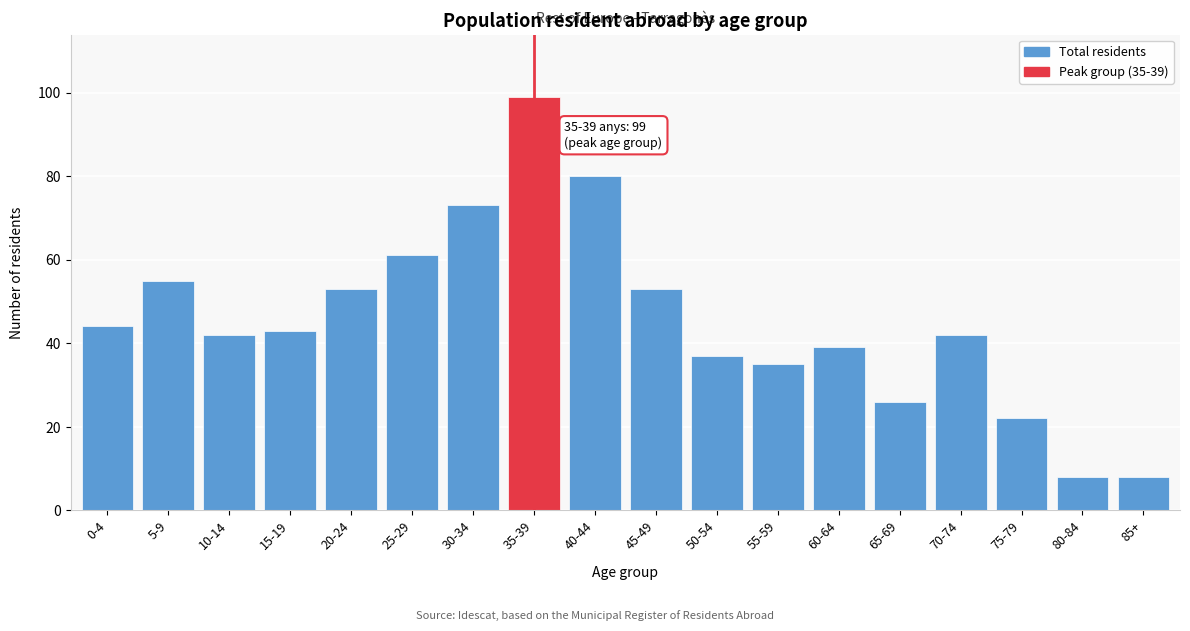

Reading left to right, what are all the values shown in this chart?

44	55	42	43	53	61	73	99	80	53	37	35	39	26	42	22	8	8